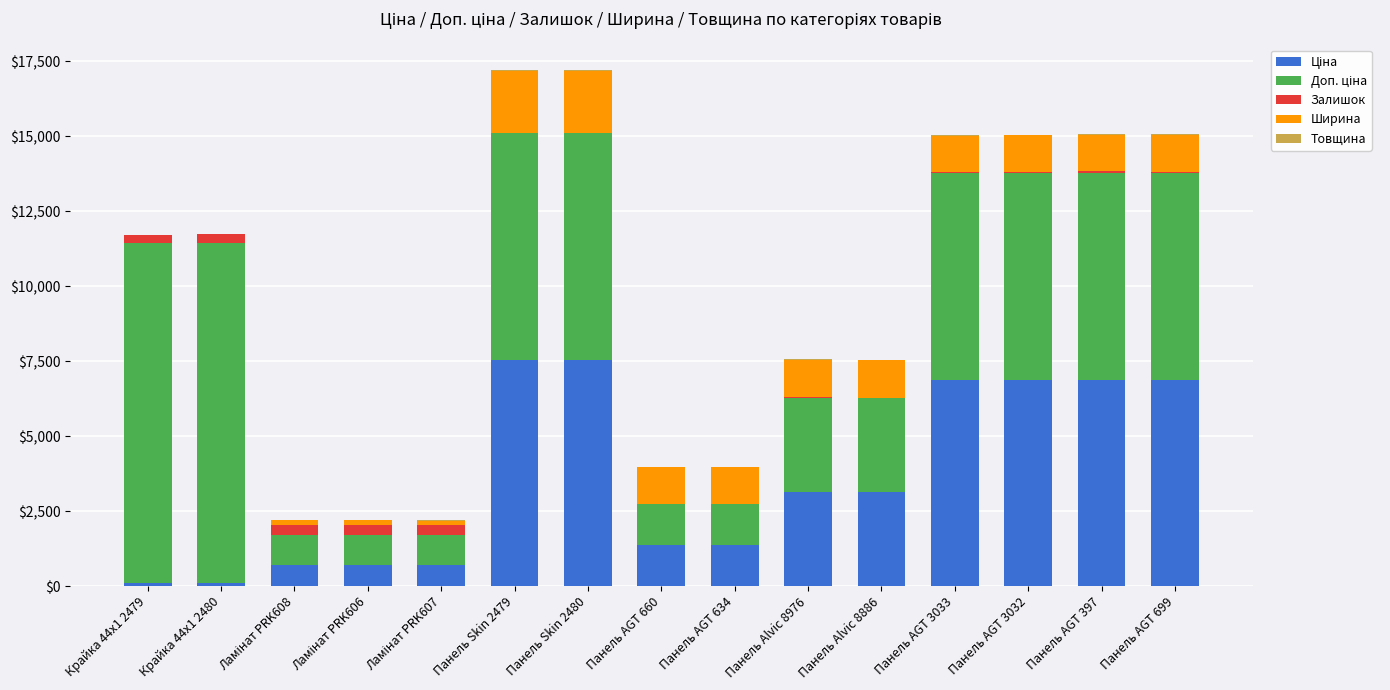

Which series has the widest spread of values?

Доп. ціна